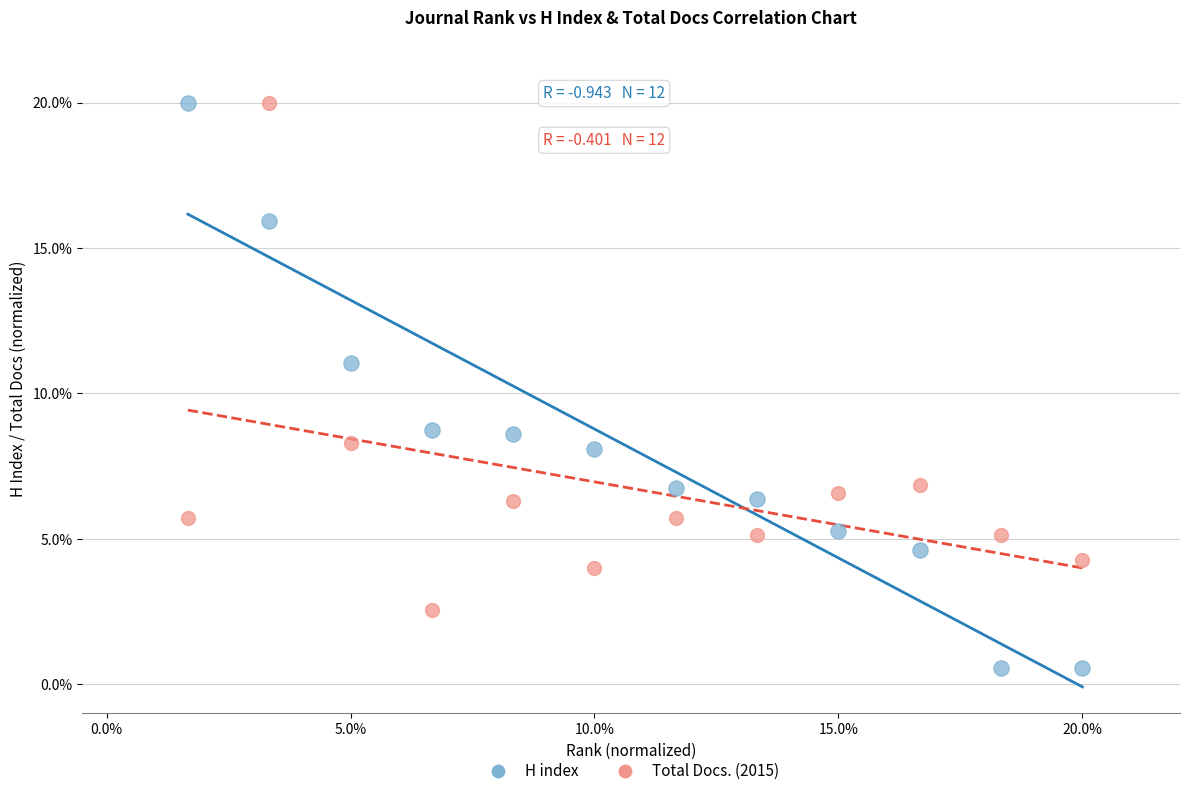

Which series reaches the minimum Y coordinate?

H index